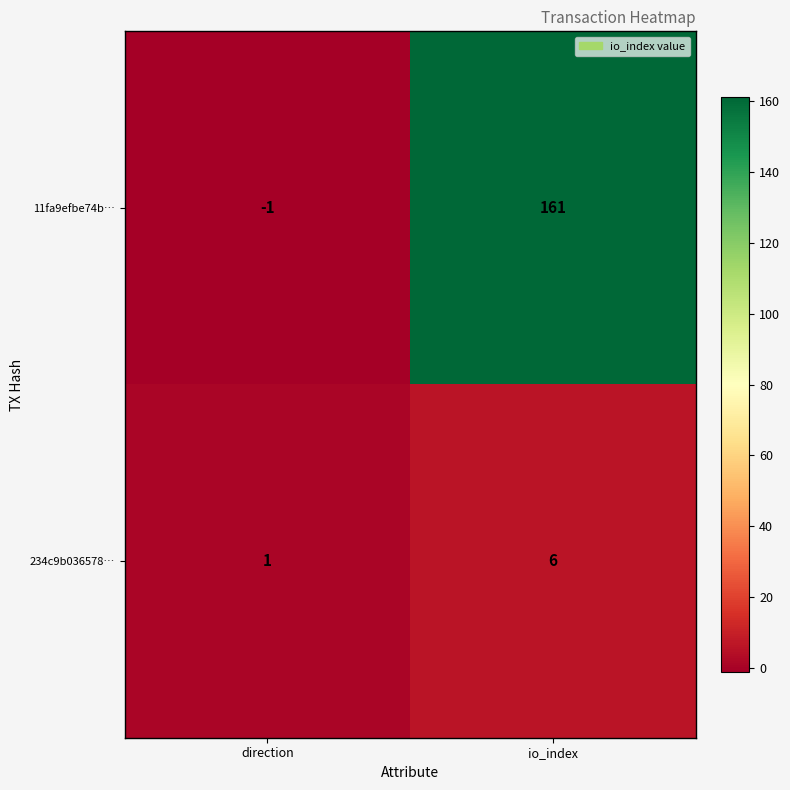

At io_index, list the series in order from smallest to largest.

234c9b036578…, 11fa9efbe74b…